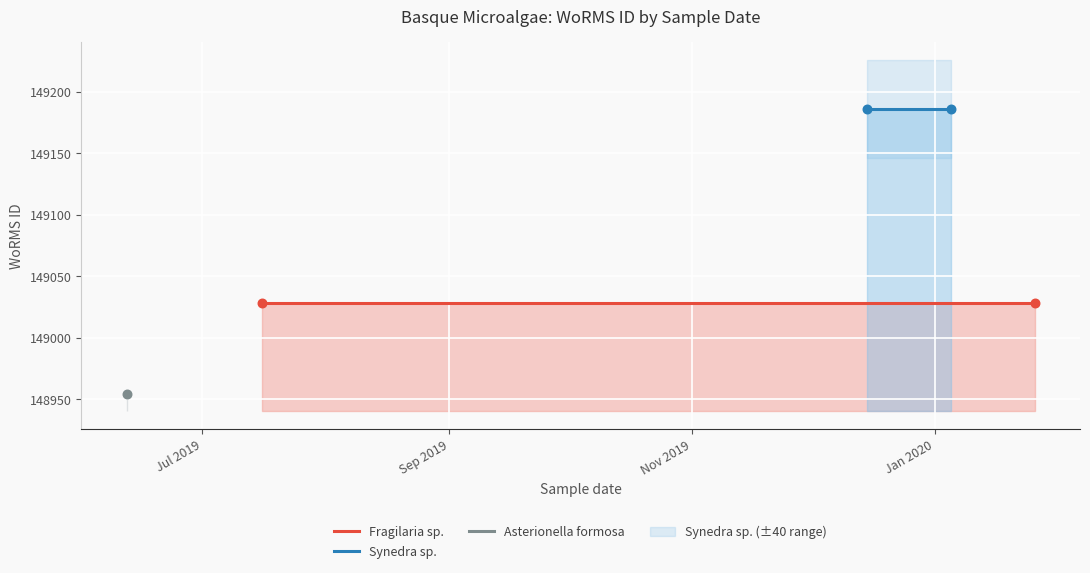

Which series contains the highest Y value?

Synedra sp.